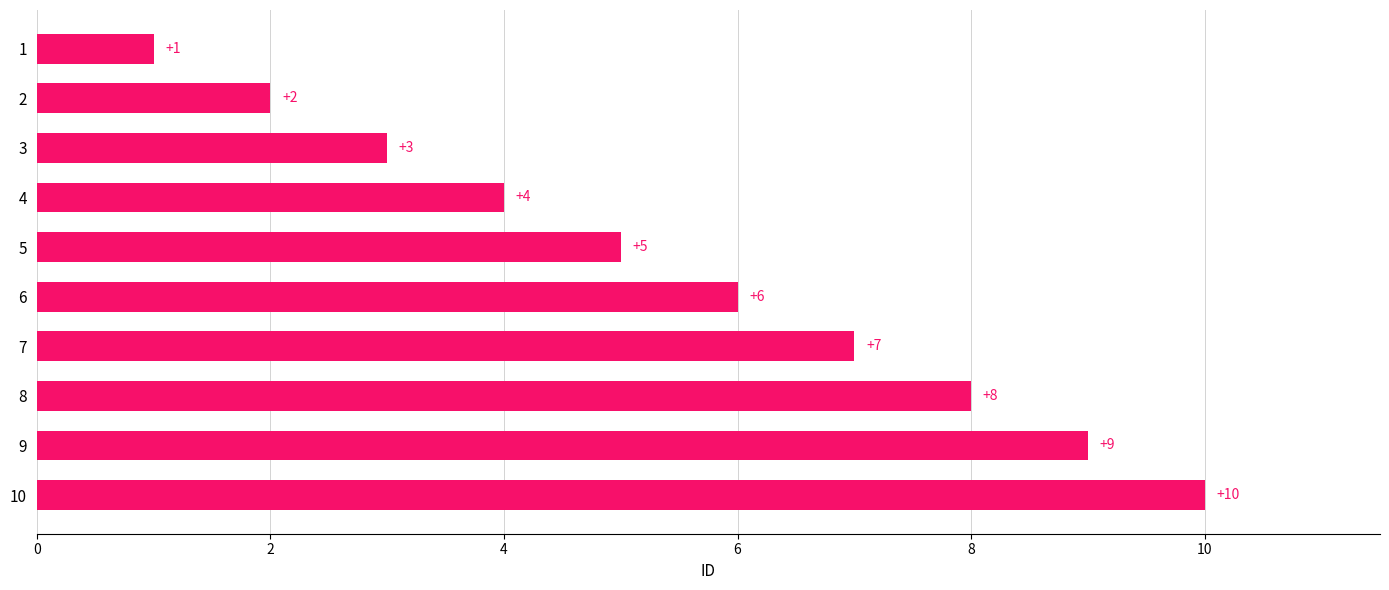

Between 6 and 7, which is larger?

7